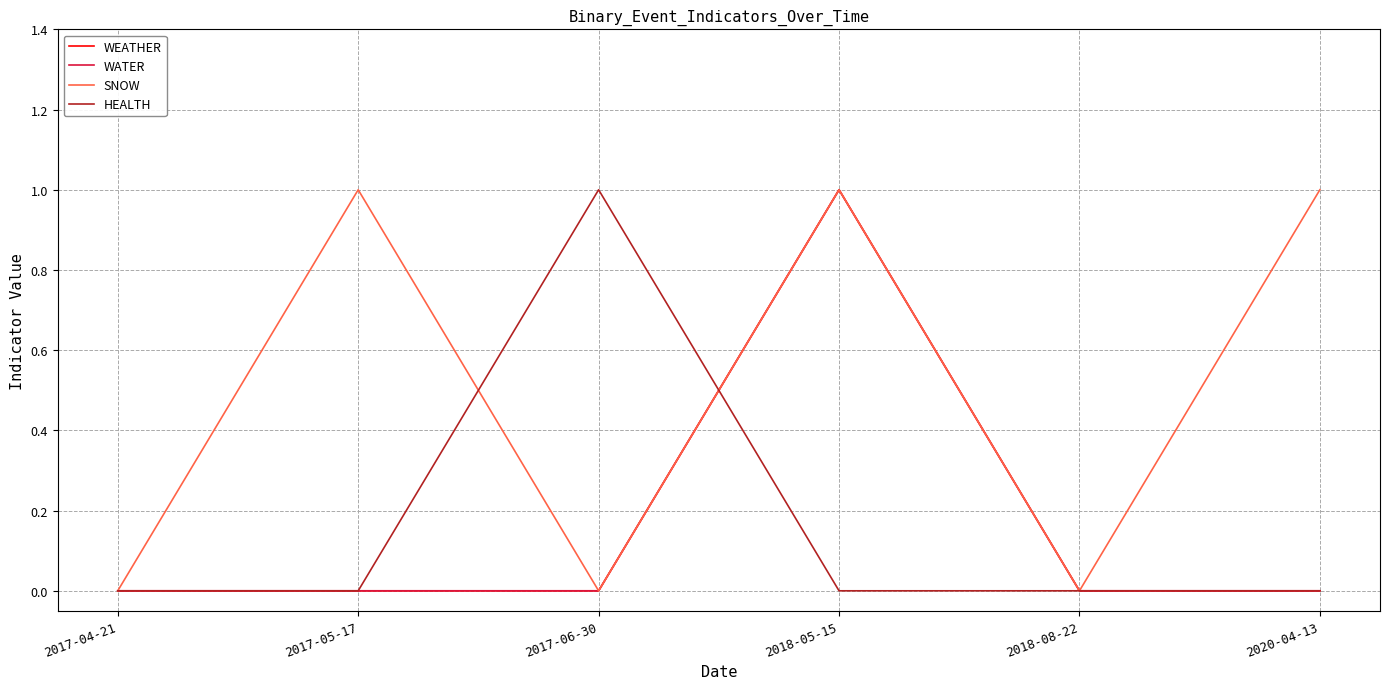

Is this an area chart (filled region under the line)?

No